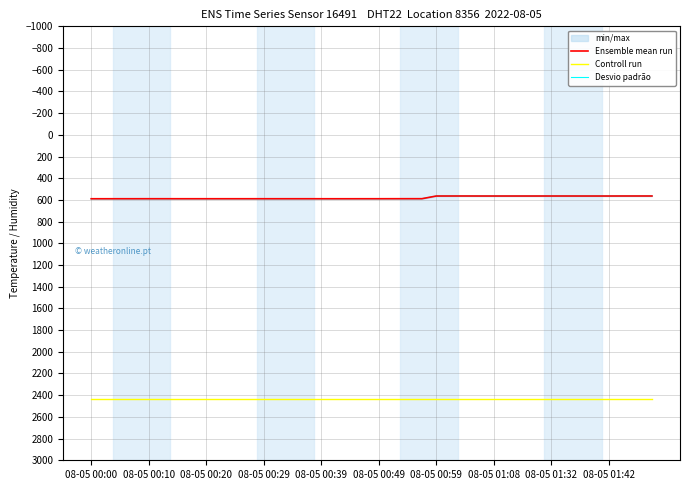

The Ensemble mean run series shows 589.3 at 08-05 00:00. True or false?

True